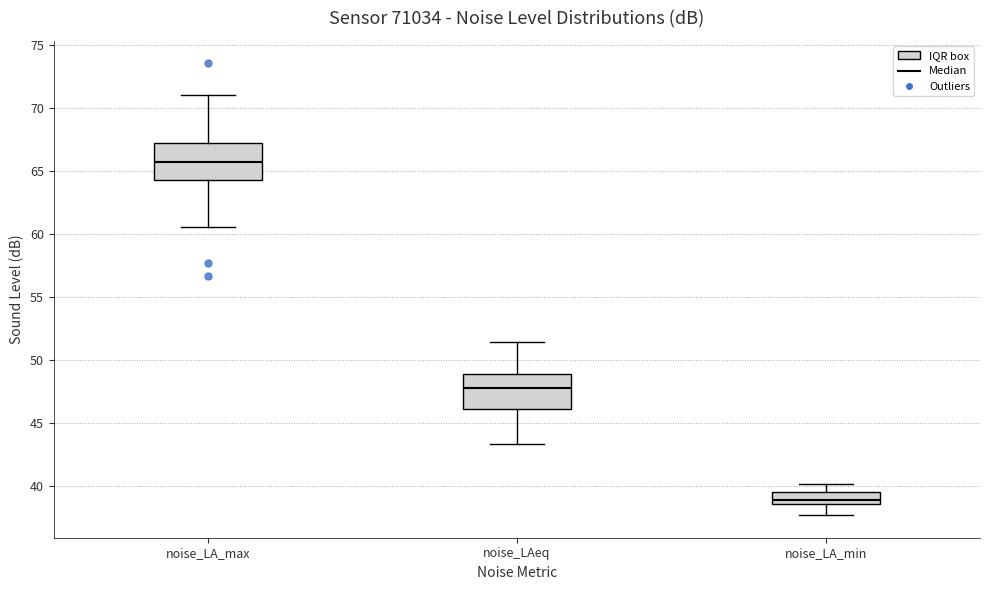

Where is the lower edge of the box for noise_LAeq on the y-axis? The values are not printed on the chart, so give them approximately, as read against the axis.

46.0